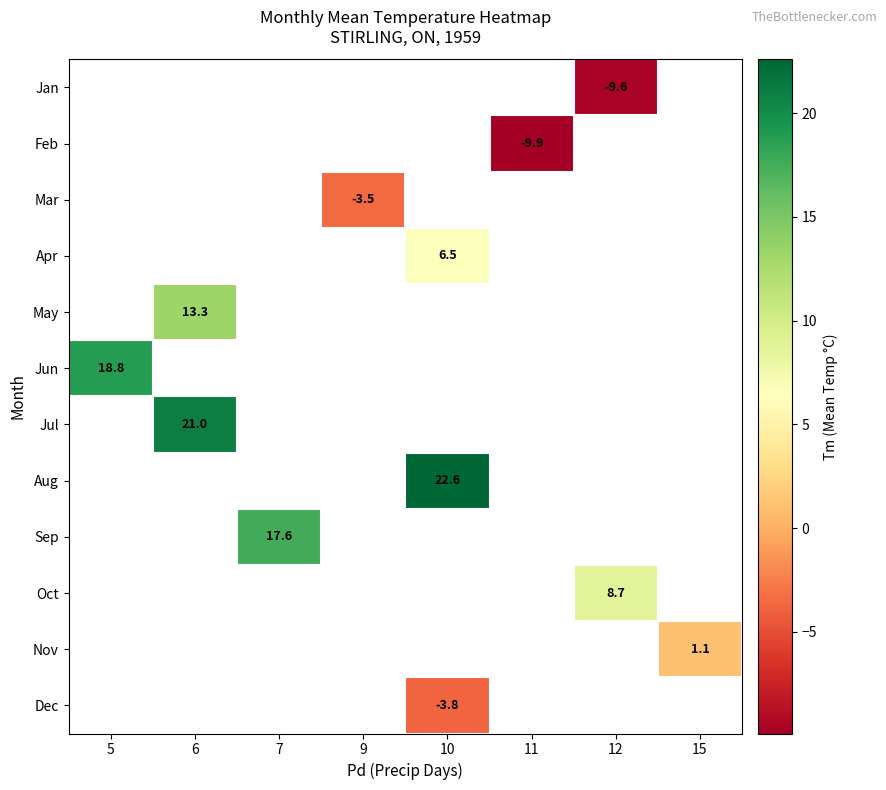

The value of Feb at 11 is -9.9. True or false?

True